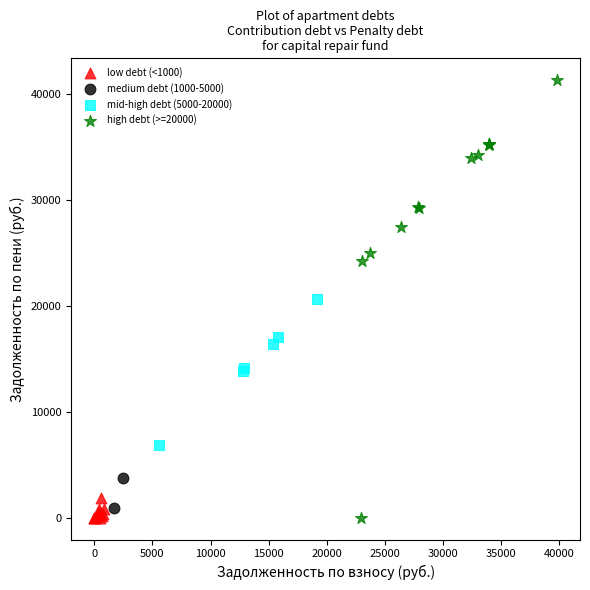

Which series has the widest spread of Y values?

high debt (>=20000)